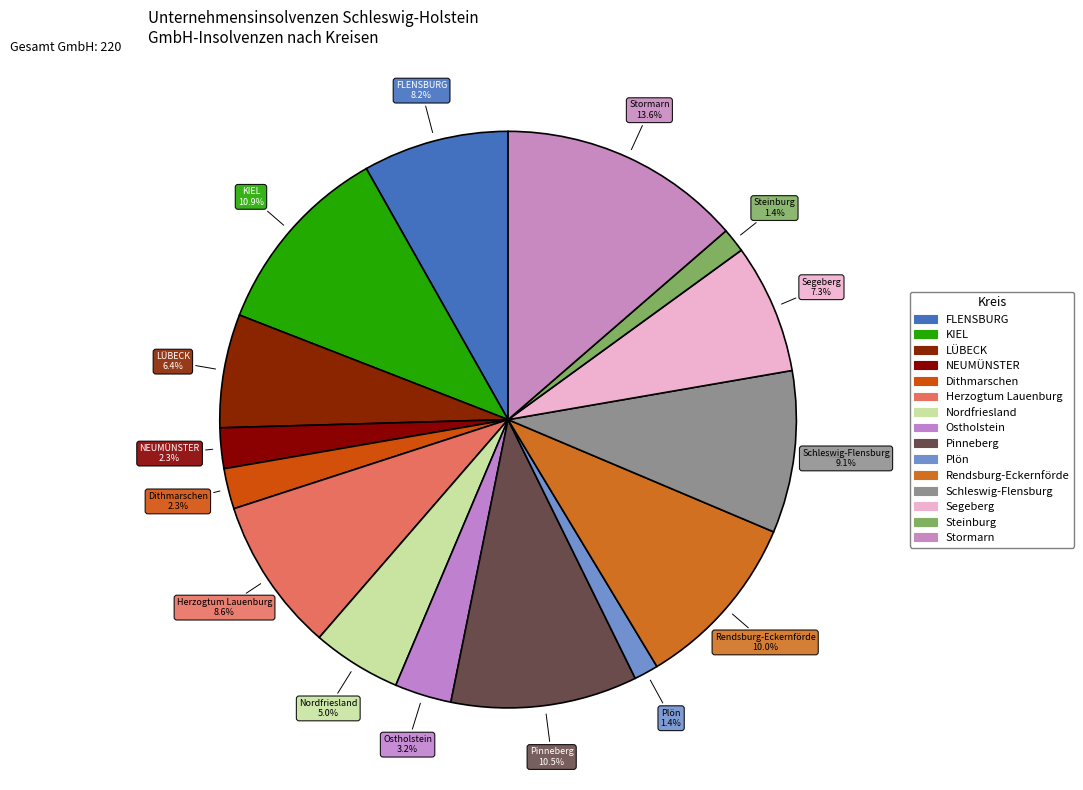

To the nearest percent, what is the difference between the largest and smallest slice percentages?

12%